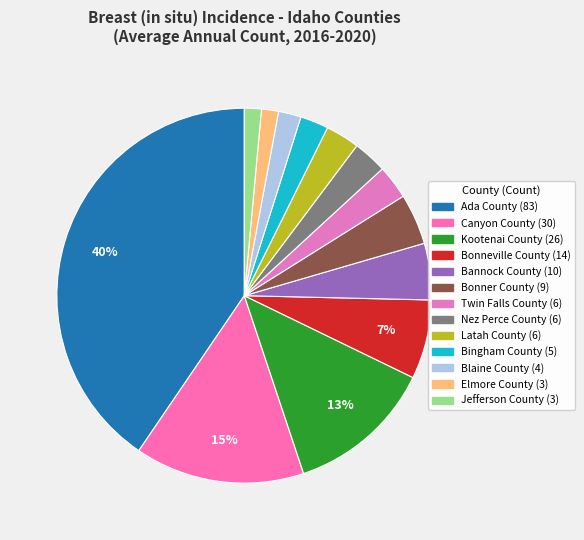

How many slices are in this pie chart?

13